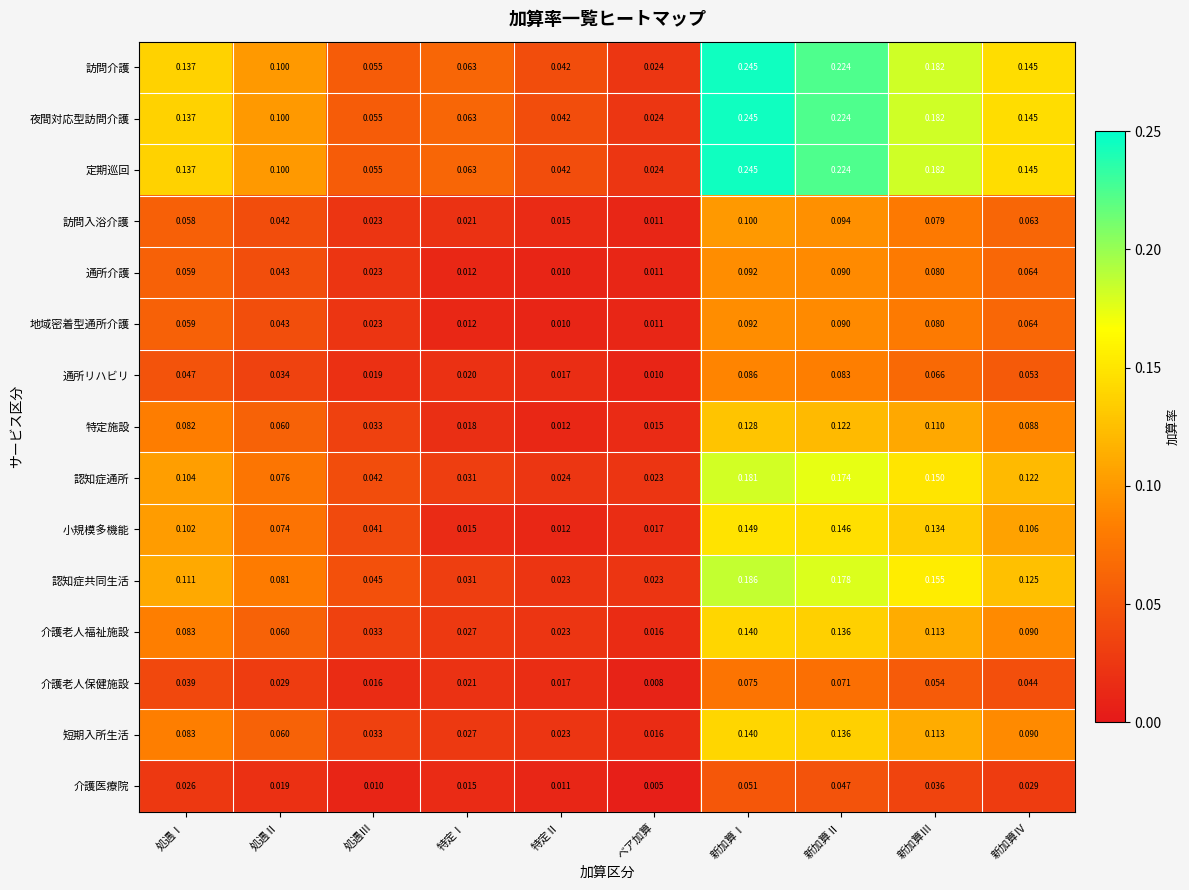

At which label is 介護医療院 closest to 0?

ベア加算